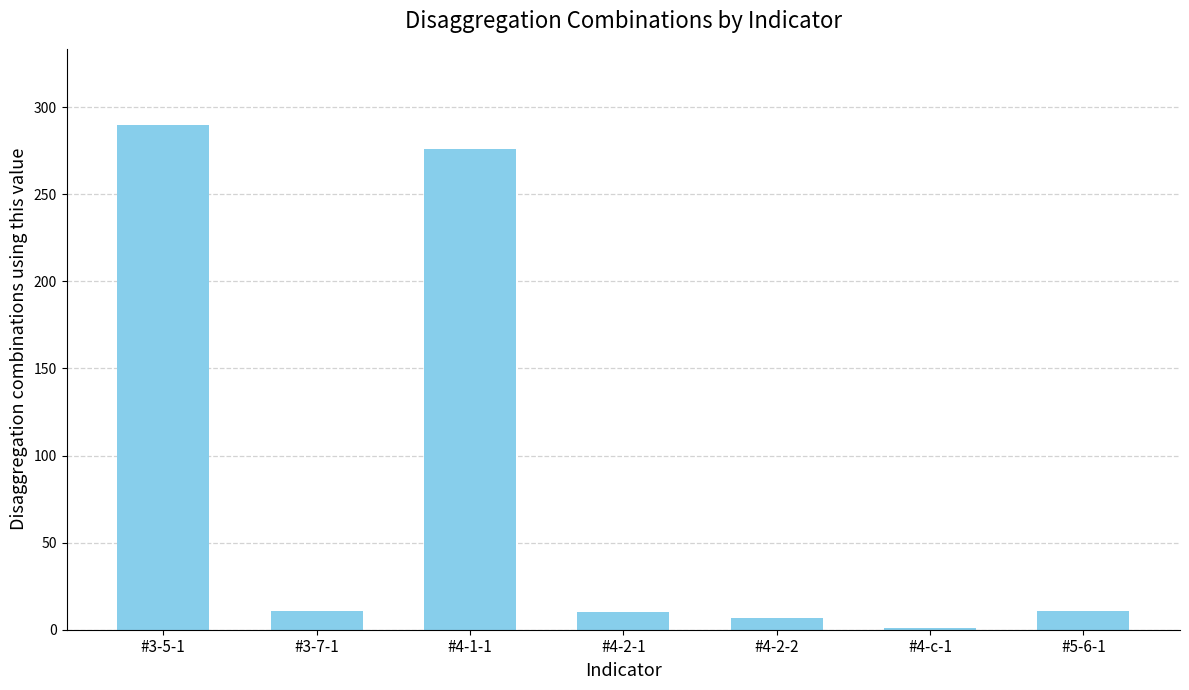

The value at #3-5-1 is 290. True or false?

True